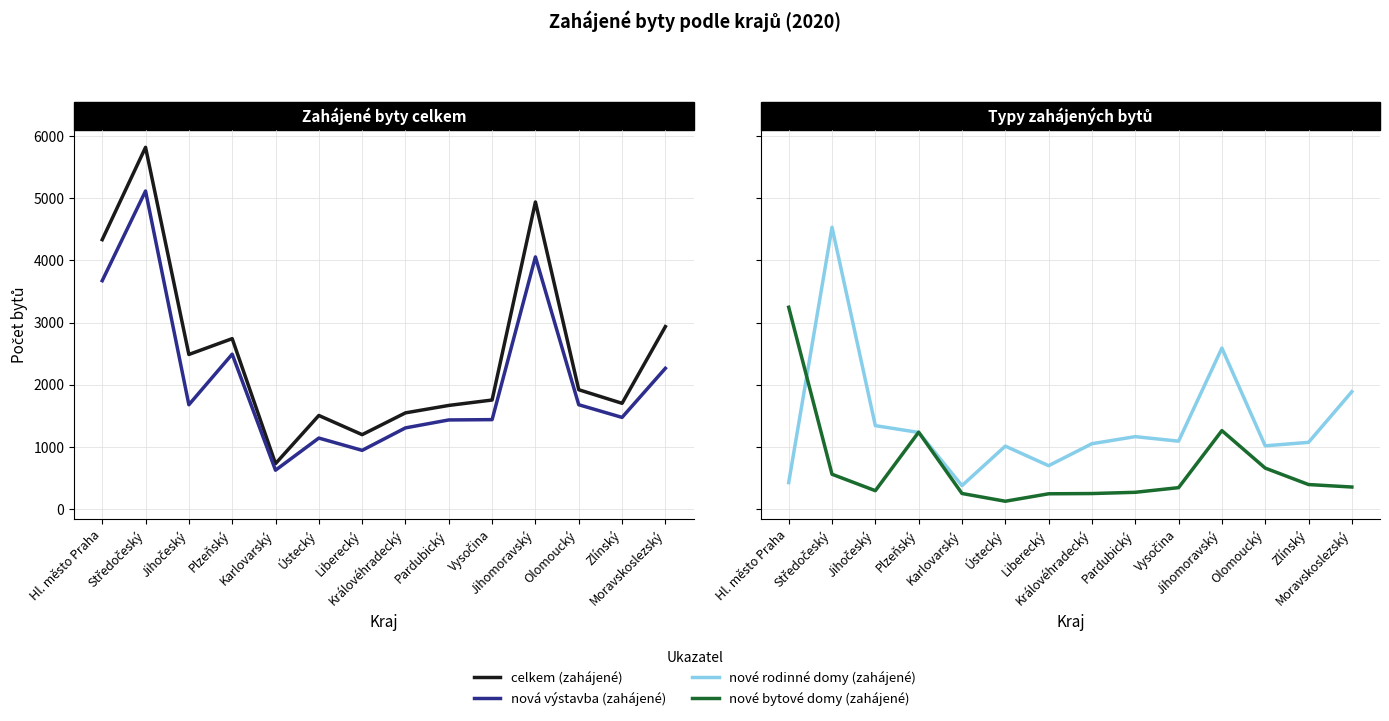

Which category has the highest value across all series?

Středočeský